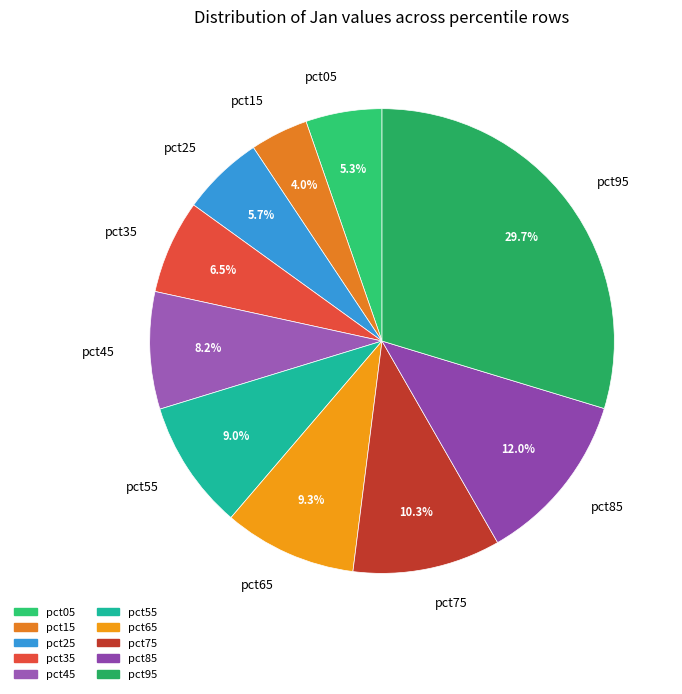

How much of the chart is everything except pct25?

94.3%